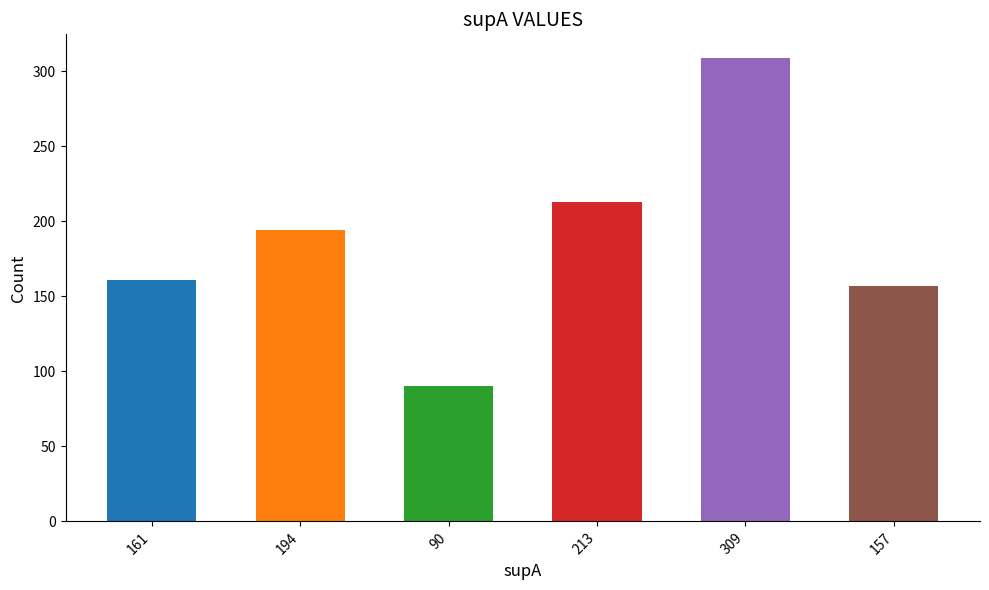

Where is the data nearest to the value 199?

194